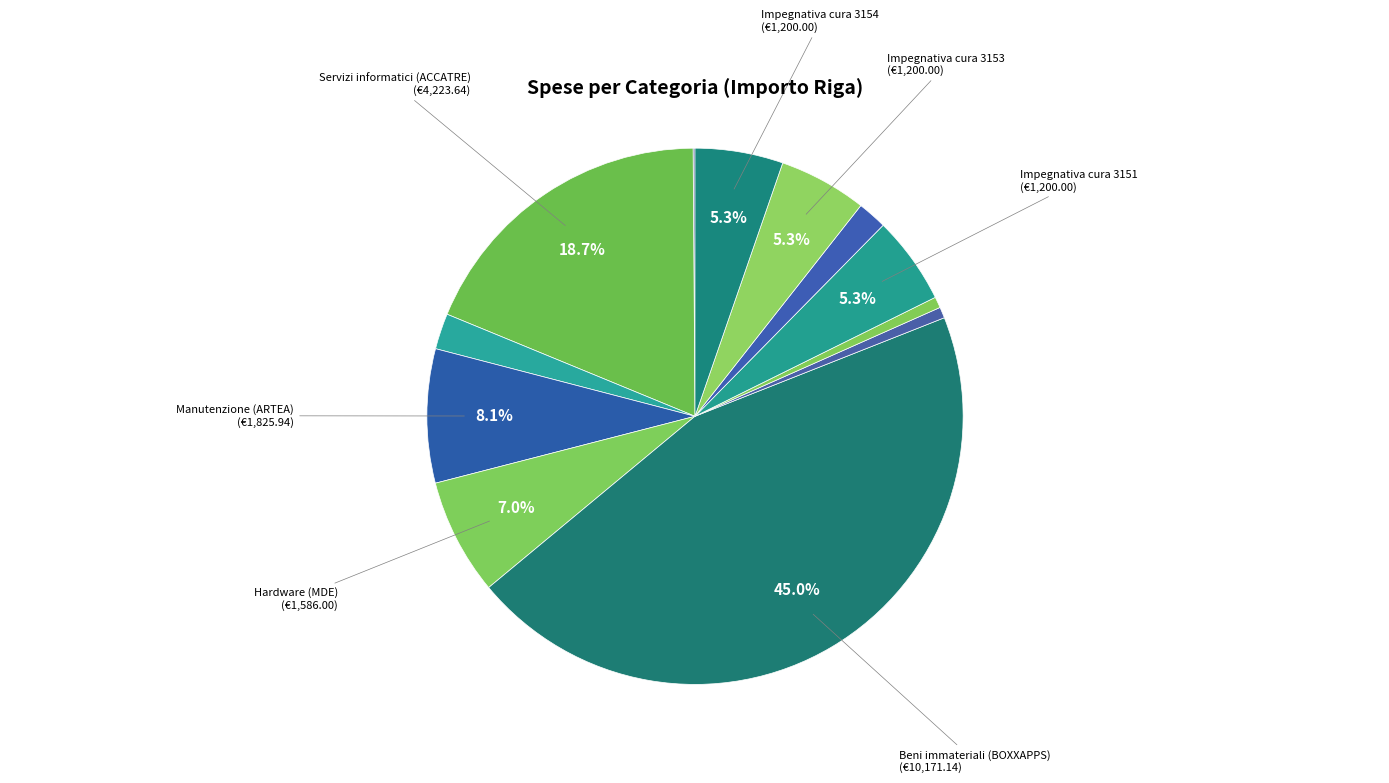

Rank the categories by value from lowest to highest.

Spese gestione C/C postale, Affido familiare 3149, Affido familiare 3150, Impegnativa cura 3152, Verde e arredo urbano (VENICE), Impegnativa cura 3151, Impegnativa cura 3153, Impegnativa cura 3154, Hardware (MDE), Manutenzione (ARTEA), Servizi informatici (ACCATRE), Beni immateriali (BOXXAPPS)